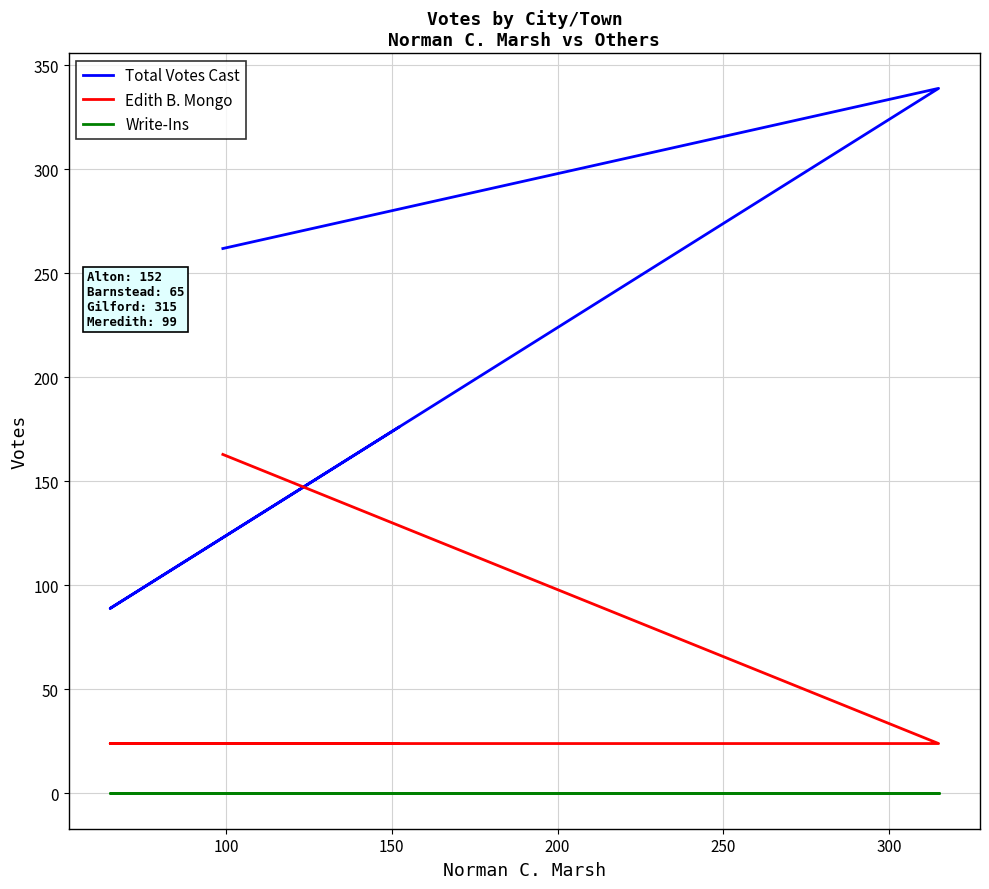

Does the chart have visible grid lines?

Yes